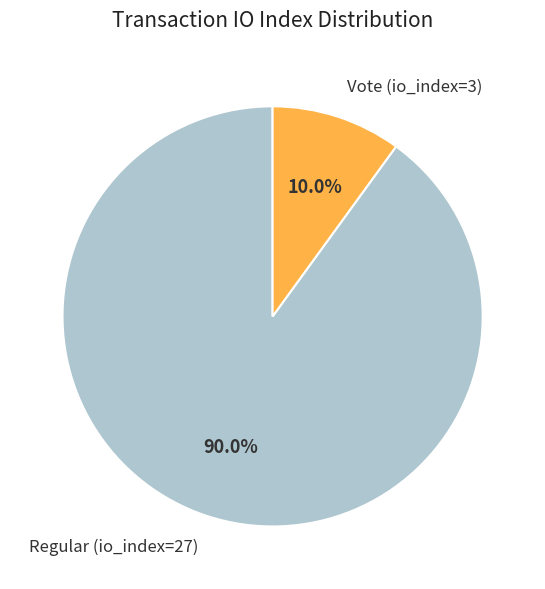

How many slices are in this pie chart?

2